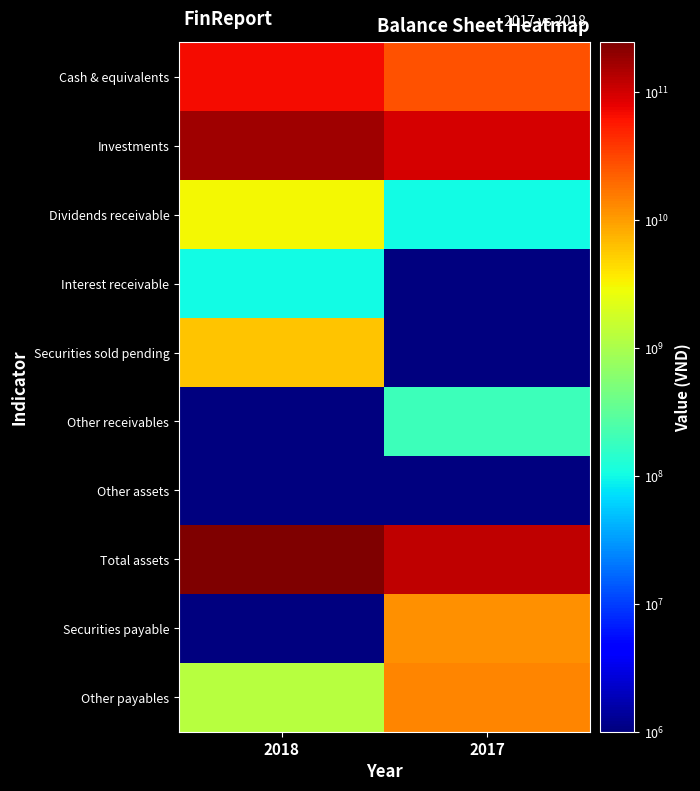

Which has a higher value, 2018 or 2017?

2018